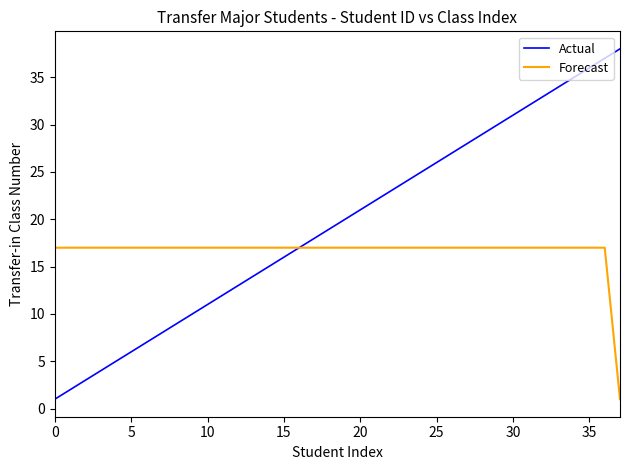

What is the greatest value displayed?

38